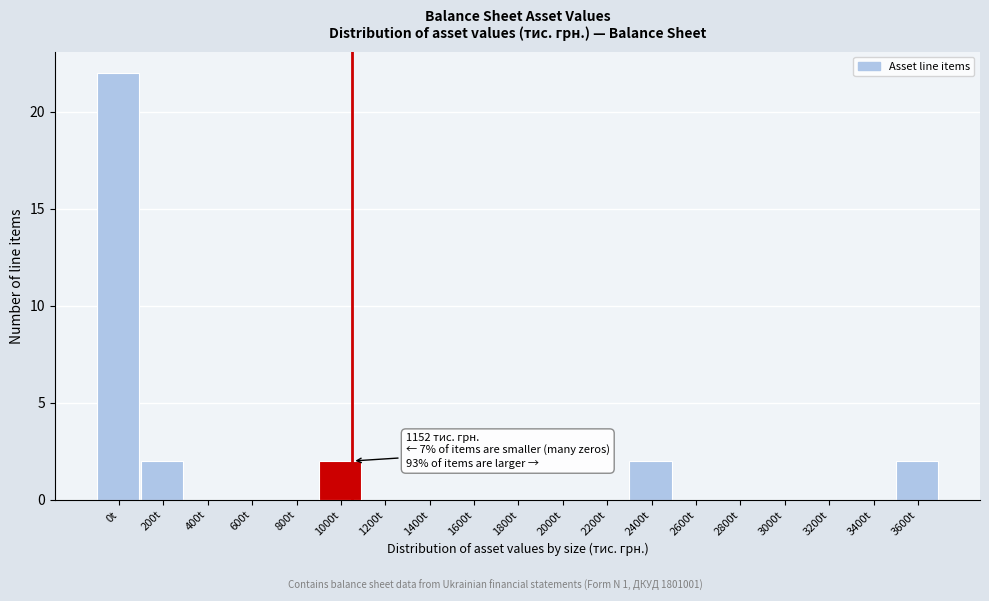

Reading left to right, transcribe all the data shown in this chart.

0t=22	200t=2	400t=0	600t=0	800t=0	1000t=2	1200t=0	1400t=0	1600t=0	1800t=0	2000t=0	2200t=0	2400t=2	2600t=0	2800t=0	3000t=0	3200t=0	3400t=0	3600t=2